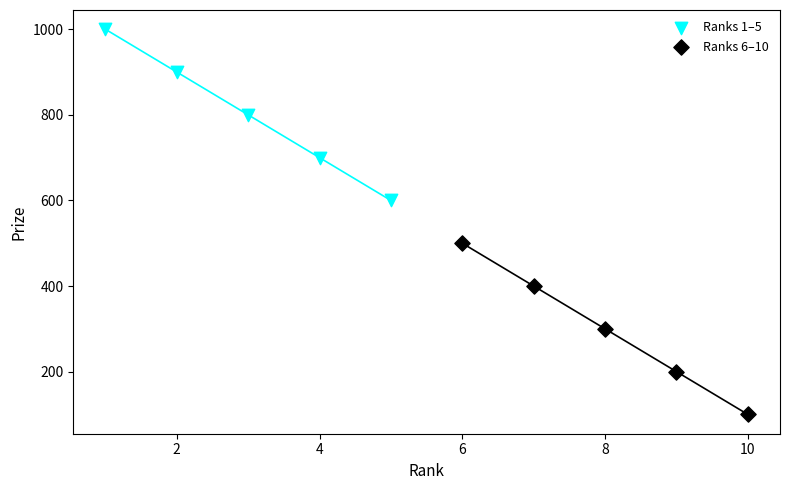

What are all the series names shown in the legend?

Ranks 1–5, Ranks 6–10